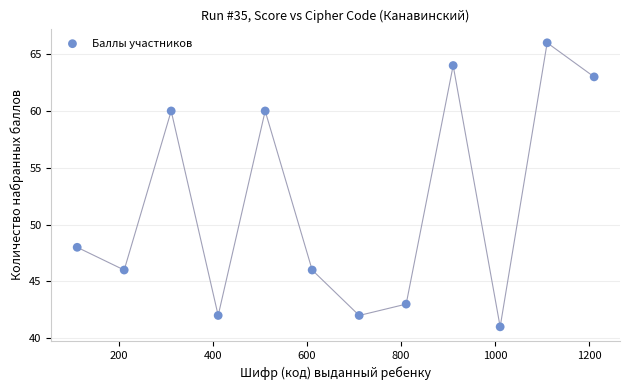

What is the average X value?

661